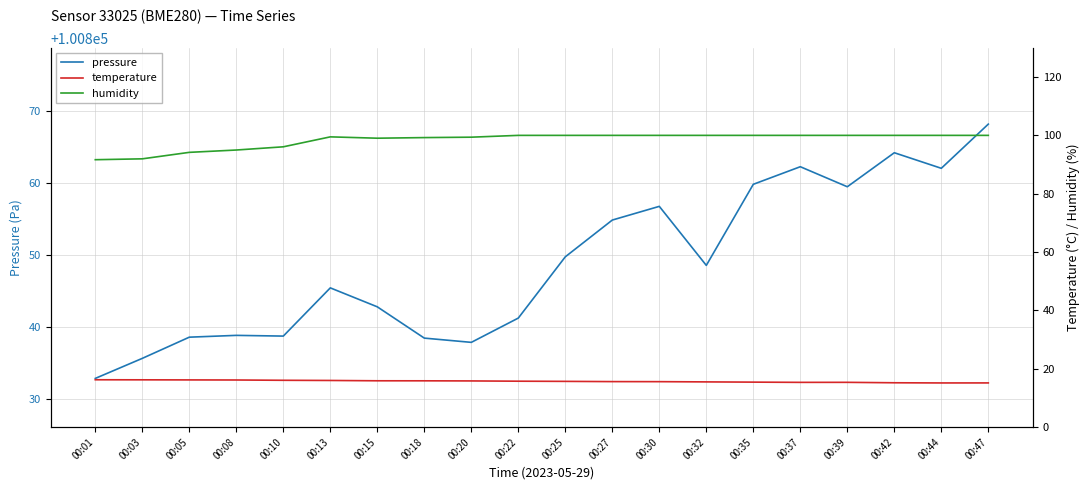

What are all the series names shown in the legend?

pressure, temperature, humidity